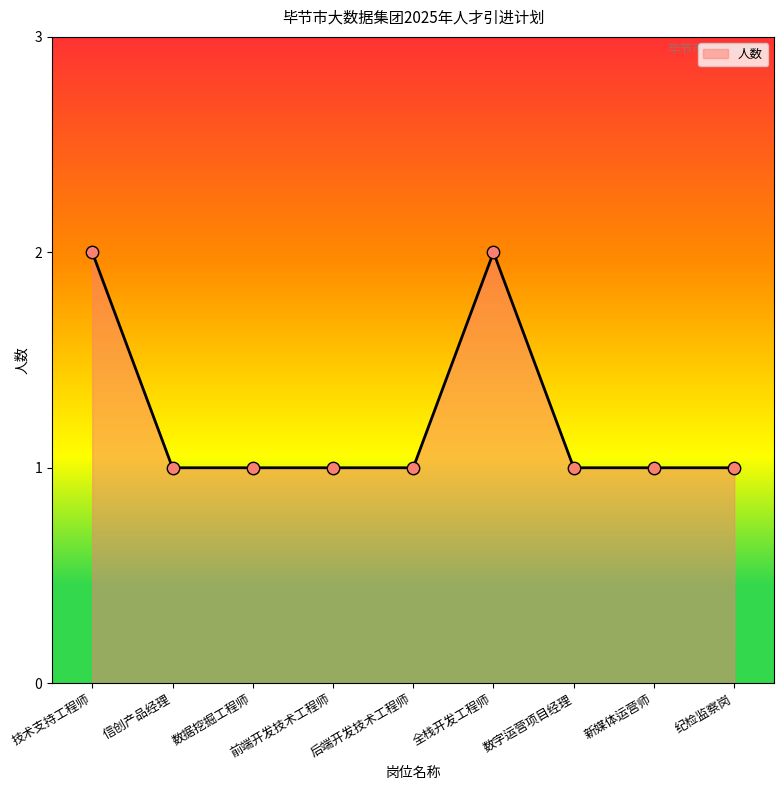

Approximately how many times larger is the value at 纪检监察岗 compared to 全栈开发工程师?

0.5